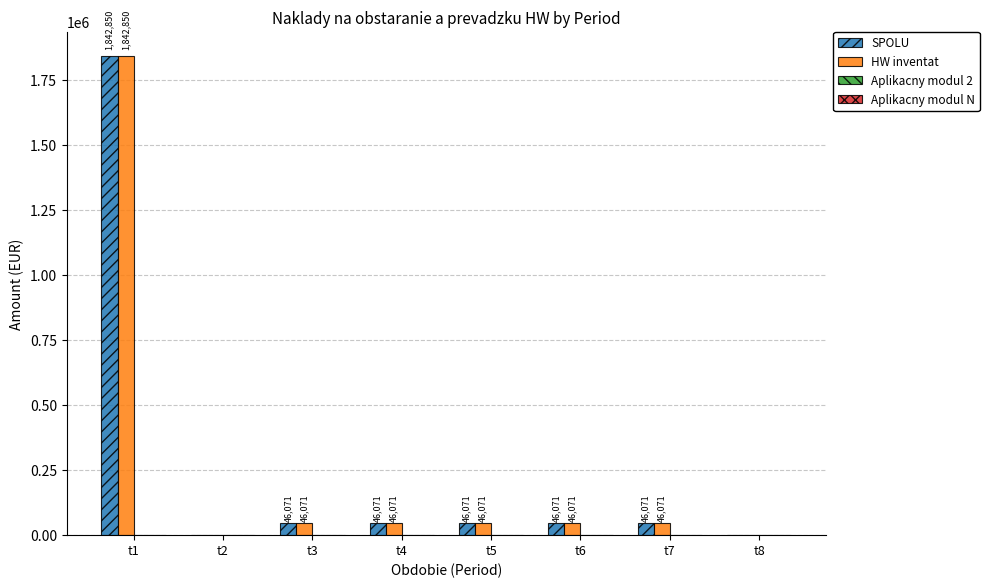

Are the bars grouped side by side (vs. stacked)?

Yes